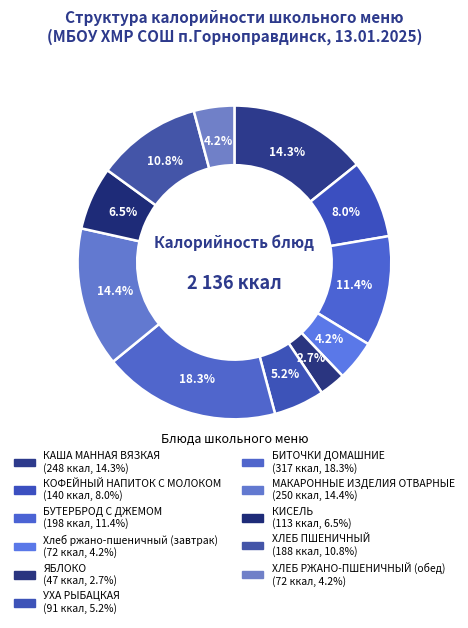

How many slices are in this pie chart?

11